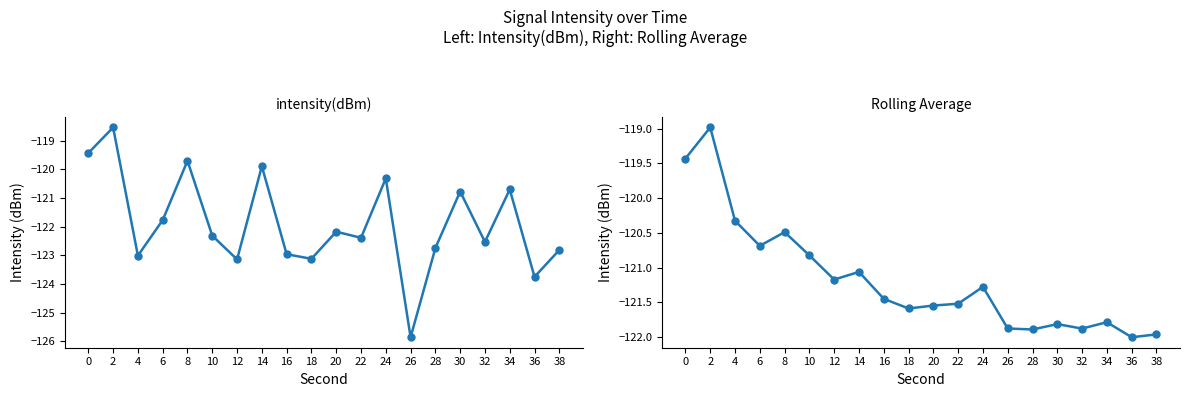

What is the difference between the intensity(dBm) values at 0 and 26?

6.4